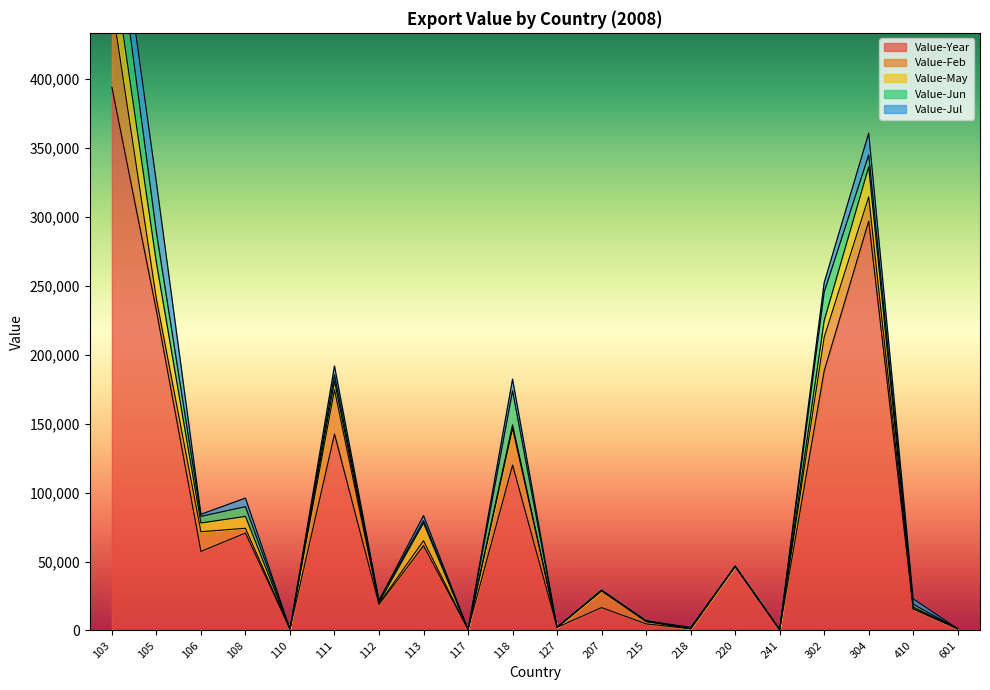

Reading left to right, transcribe all the data shown in this chart.

Value-Year: 103=394115	105=231857	106=57355	108=70685	110=1127	111=142500	112=18859	113=61497	117=837	118=119991	127=2290	207=16590	215=4790	218=1297	220=46600	241=441	302=188366	304=296916	410=15678	601=1268
Value-Feb: 103=60327	105=8434	106=14274	108=3467	110=0	111=32080	112=649	113=3650	117=0	118=26655	127=0	207=12143	215=1550	218=0	220=0	241=212	302=24436	304=17650	410=0	601=0
Value-May: 103=34399	105=26387	106=6353	108=8616	110=0	111=6370	112=769	113=12885	117=0	118=2513	127=0	207=0	215=720	218=0	220=0	241=0	302=12064	304=21744	410=1277	601=0
Value-Jun: 103=43709	105=21977	106=4814	108=7042	110=0	111=4474	112=1332	113=1608	117=0	118=24727	127=0	207=523	215=0	218=0	220=0	241=229	302=20652	304=8656	410=2110	601=0
Value-Jul: 103=25351	105=36182	106=1502	108=6221	110=0	111=6387	112=281	113=3659	117=222	118=8400	127=0	207=0	215=0	218=1087	220=0	241=0	302=6734	304=15774	410=3883	601=0